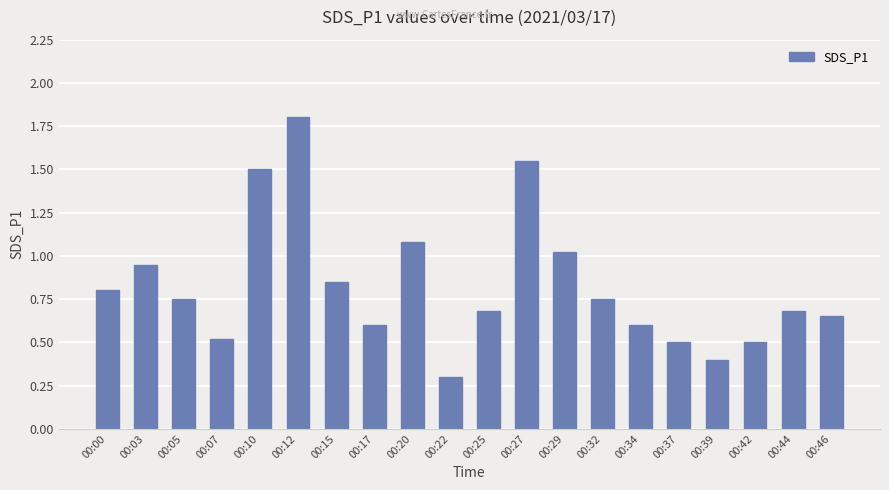

What is the change in value from 00:00 to 00:10?

+0.7